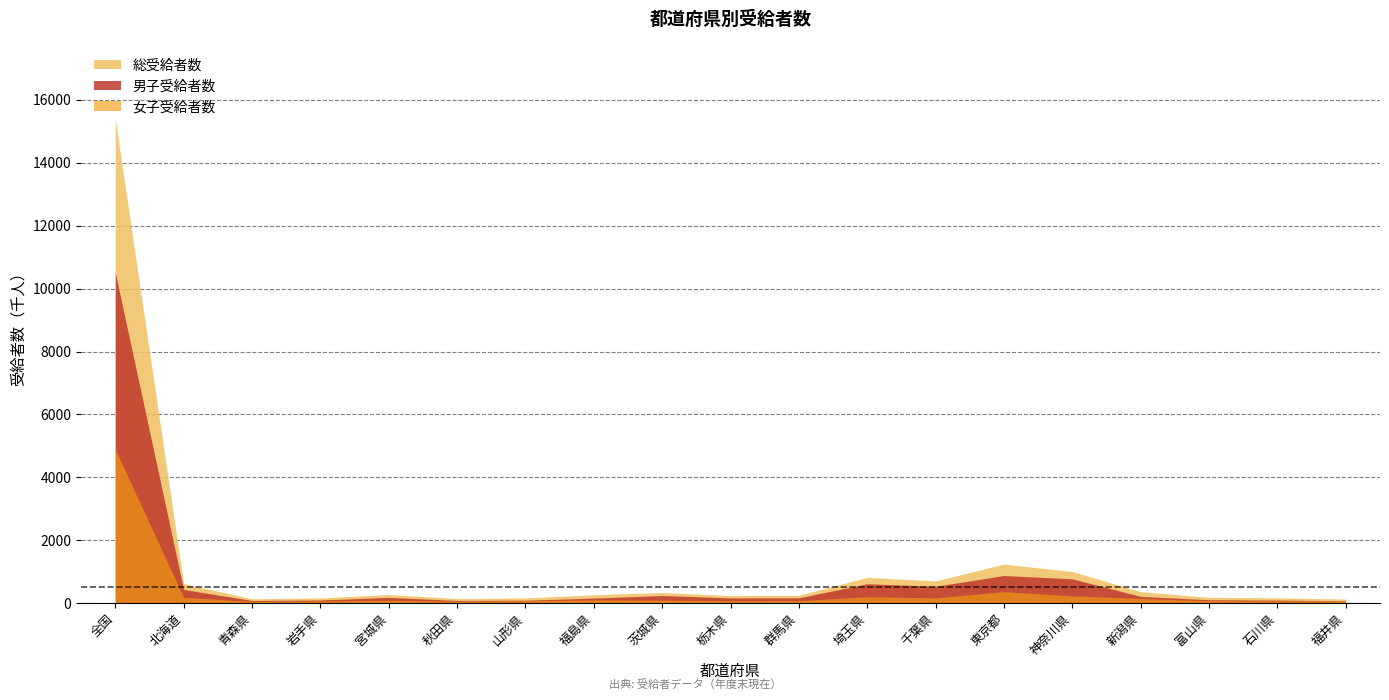

Rank the series at 福島県 from highest to lowest value.

総受給者数, 男子受給者数, 女子受給者数